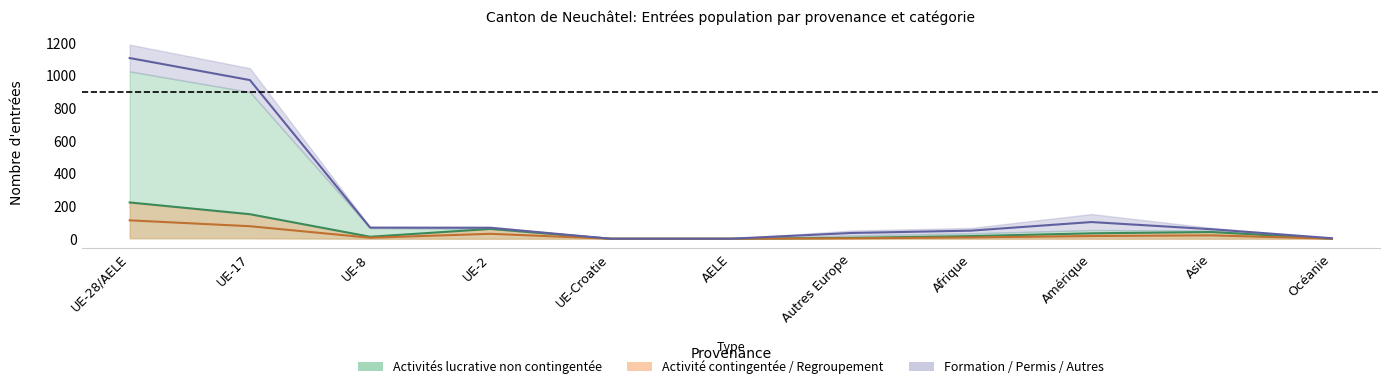

What is the difference between the highest and lowest values at Autres Europe?

23